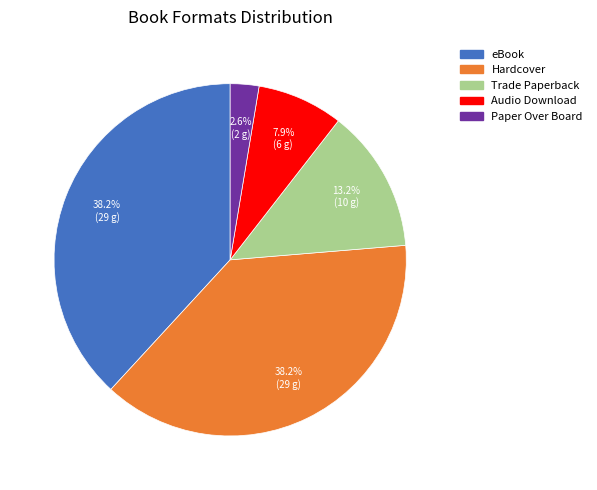

True or false: Hardcover accounts for 38% of the total.

True